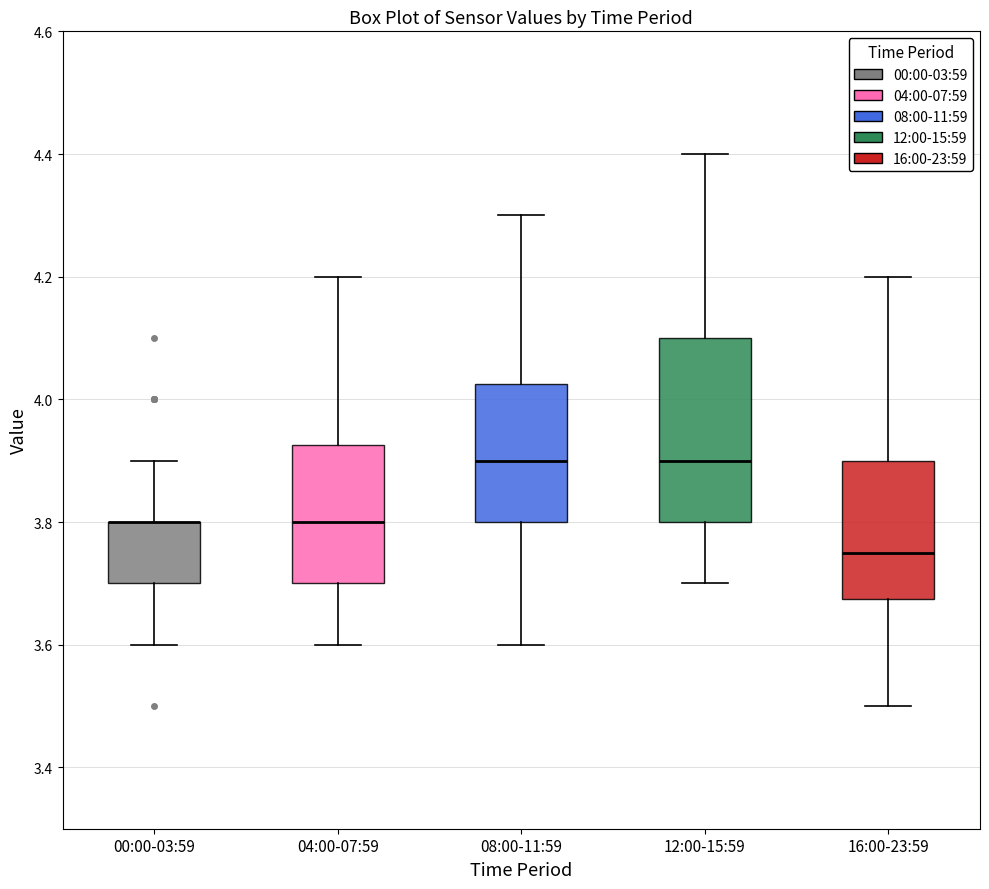

Reading left to right, read every box against the y-axis: the position of its median line, the range the box covers, and the ends of its whiskers. The values are not printed on the chart, so give them approximately, as read against the axis.

00:00-03:59: median 3.80 (drawn on the box's upper edge), box 3.70 to 3.80, whiskers 3.60 to 3.90
04:00-07:59: median 3.80, box 3.70 to 3.92, whiskers 3.60 to 4.20
08:00-11:59: median 3.90, box 3.80 to 4.02, whiskers 3.60 to 4.30
12:00-15:59: median 3.90, box 3.80 to 4.10, whiskers 3.70 to 4.40
16:00-23:59: median 3.76, box 3.68 to 3.90, whiskers 3.50 to 4.20